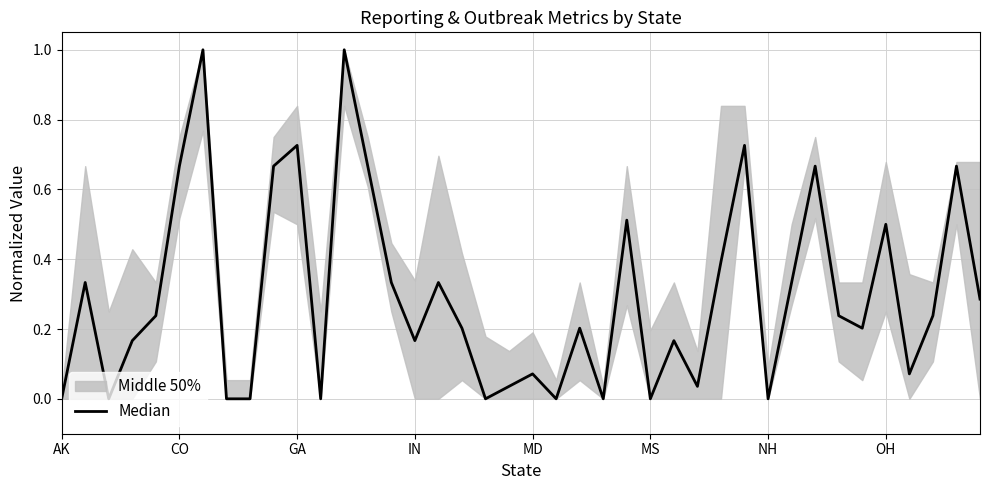

What is the sum of the values at 17 and 20?

0.3